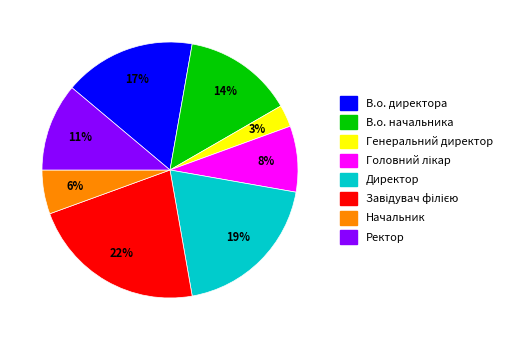

Combined, do Начальник and Генеральний директор account for over 50%?

No